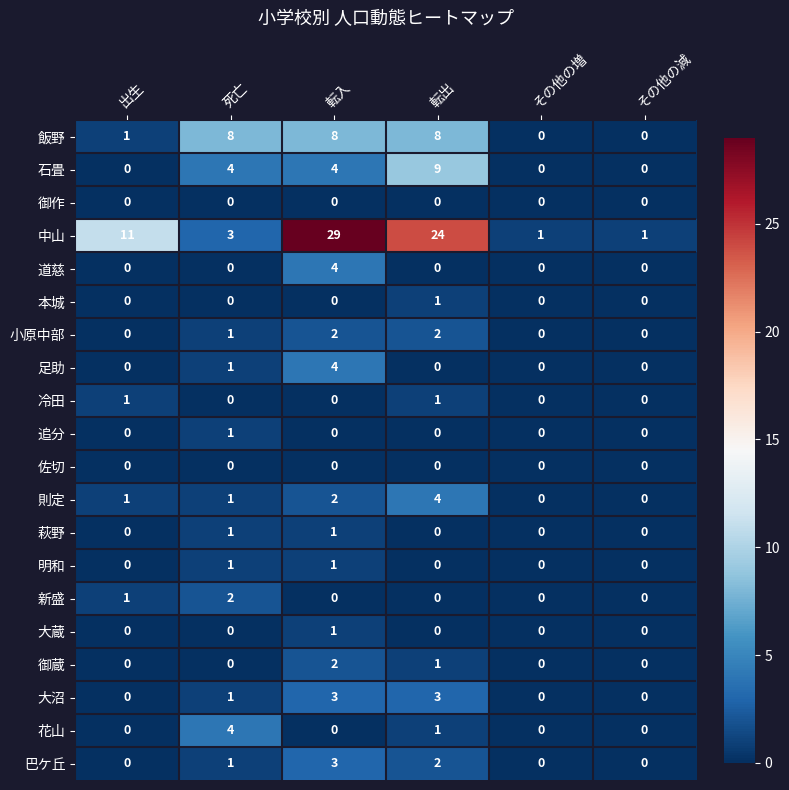

At which category is the sum across all series the highest?

転入